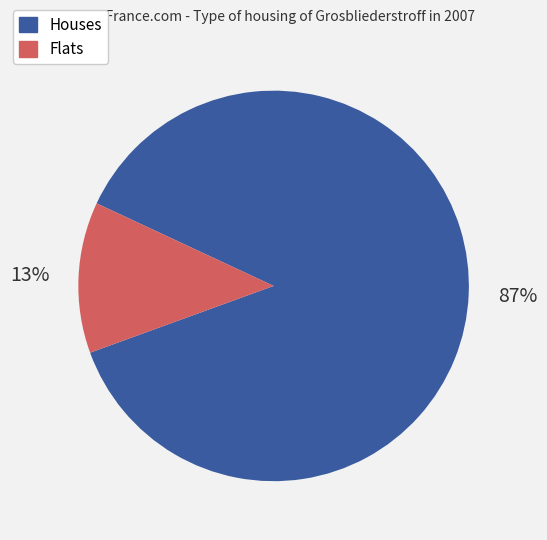

Does any single category account for the majority?

Yes